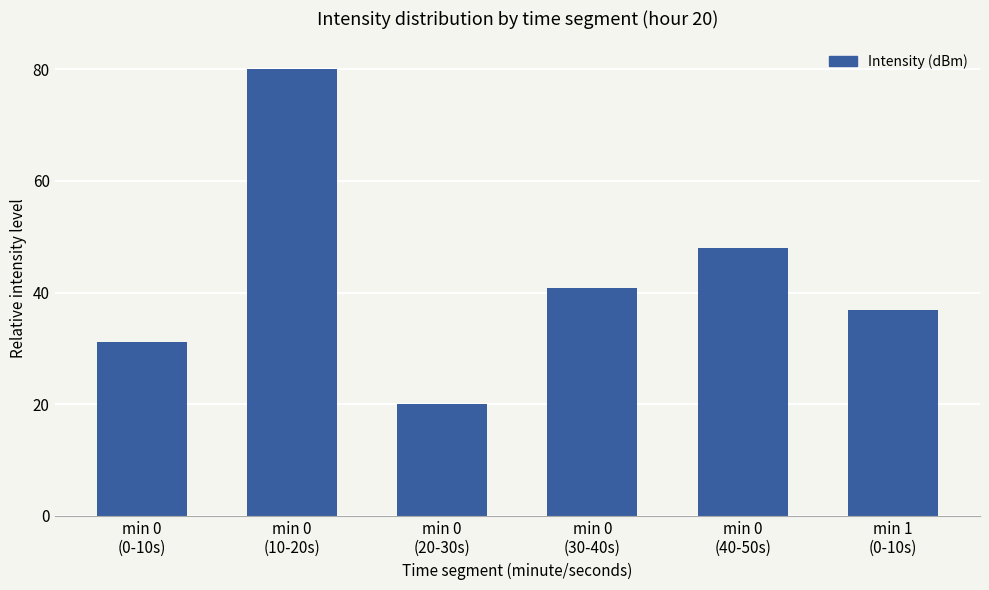

Reading left to right, extract all data points from this chart.

31.2	80.0	20.0	40.9	48.0	36.9